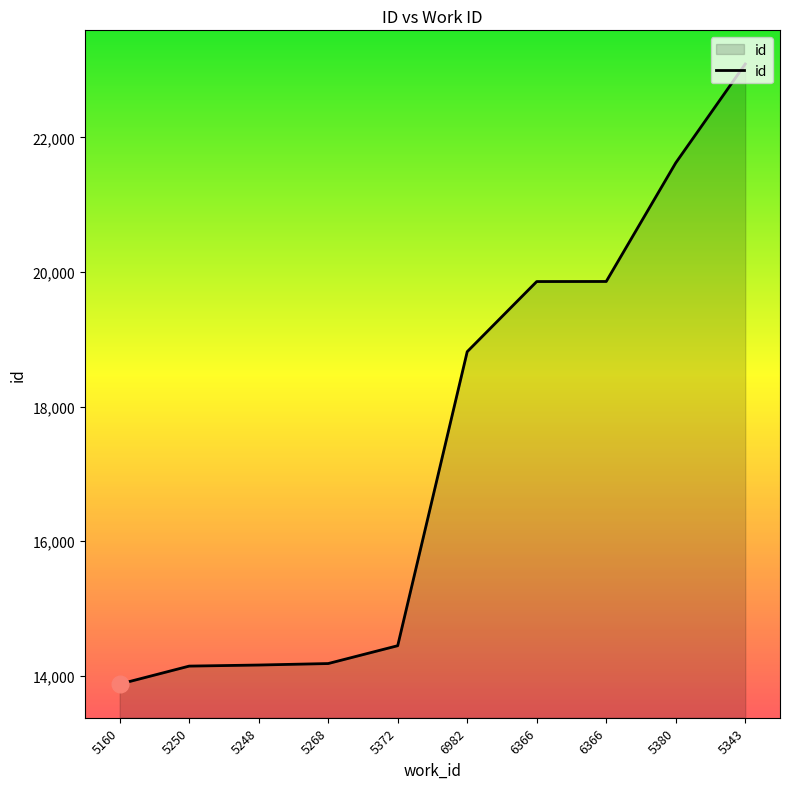

What is the difference between the second highest and second lowest values?

7476